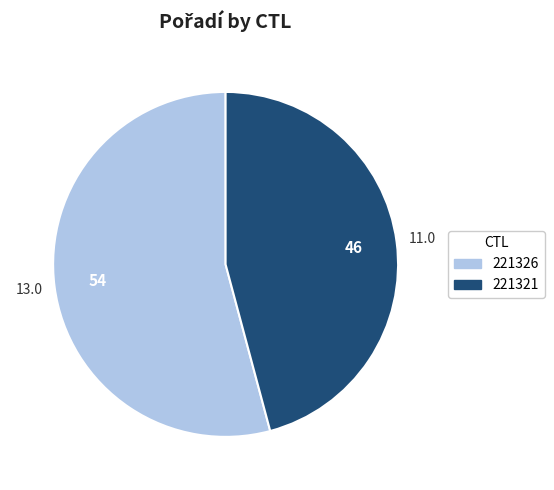

True or false: 221326 accounts for 54% of the total.

True